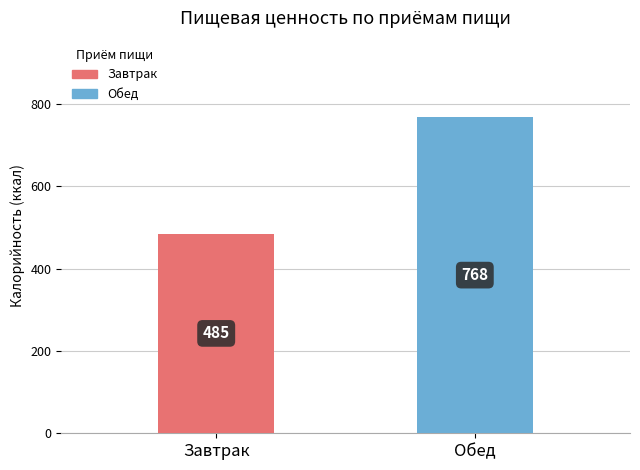

What is the smallest value displayed?

485.2